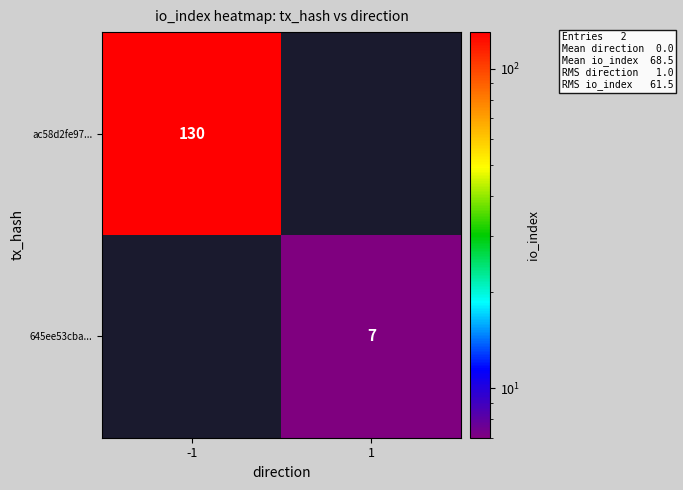

Is the value of 645ee53cba... at 1 greater than the value of ac58d2fe97... at -1?

No